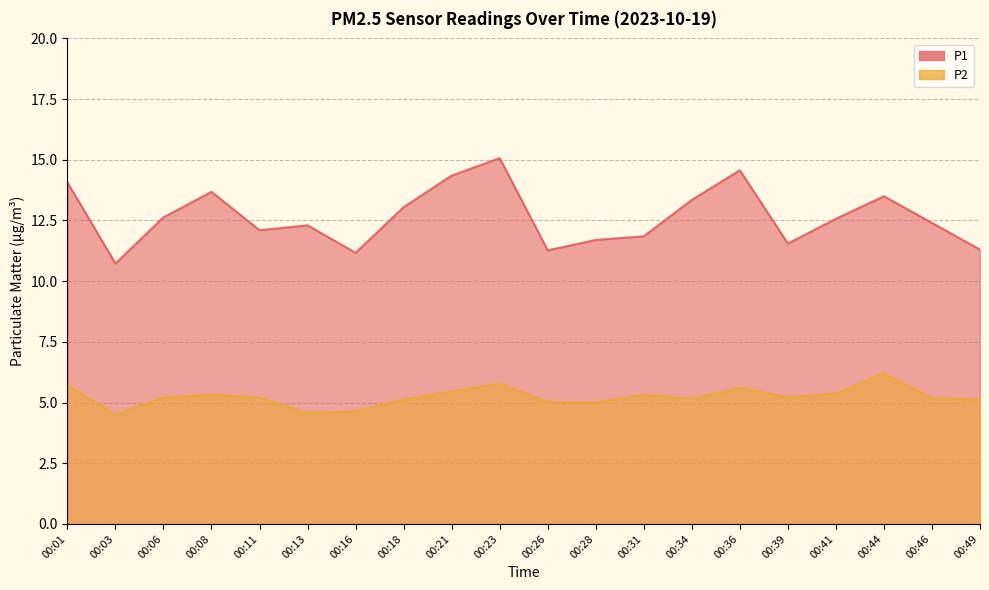

Reading right to left, extract all data points from this chart.

P1: 11.3	12.4	13.5	12.6	11.6	14.6	13.3	11.8	11.7	11.3	15.1	14.3	13.1	11.2	12.3	12.1	13.7	12.6	10.7	14.1
P2: 5.1	5.2	6.2	5.4	5.2	5.6	5.2	5.3	5.0	5.0	5.8	5.5	5.1	4.6	4.6	5.2	5.3	5.2	4.5	5.7